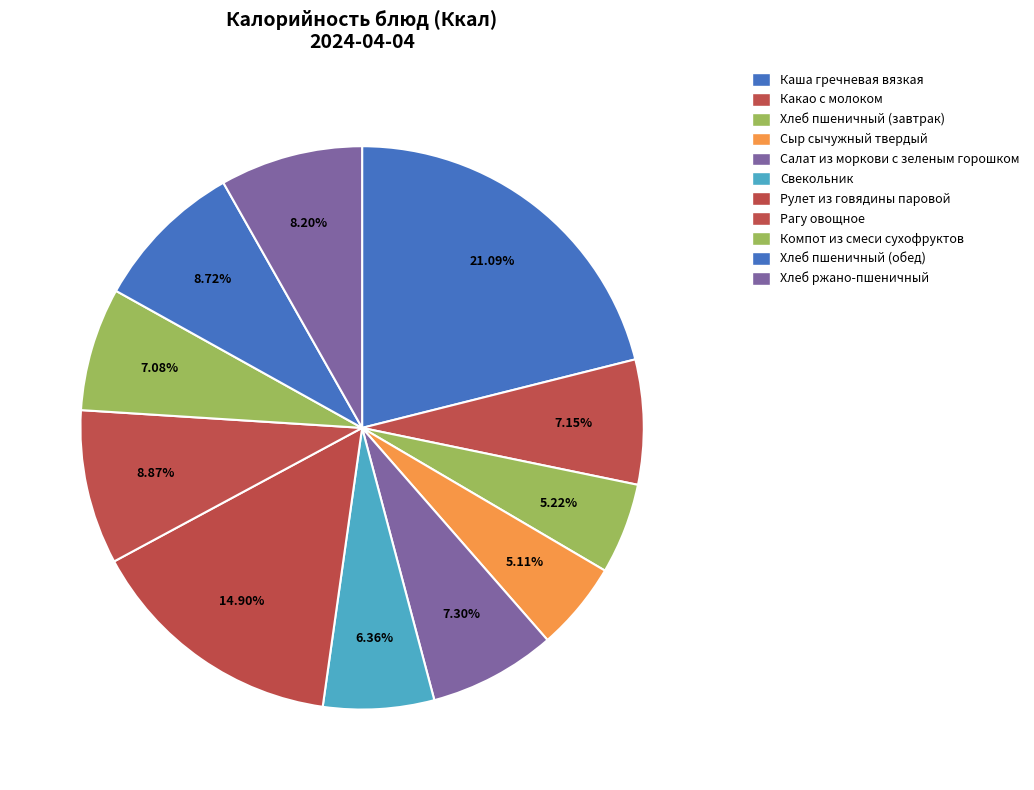

Which has a higher value, Свекольник or Хлеб пшеничный (завтрак)?

Свекольник